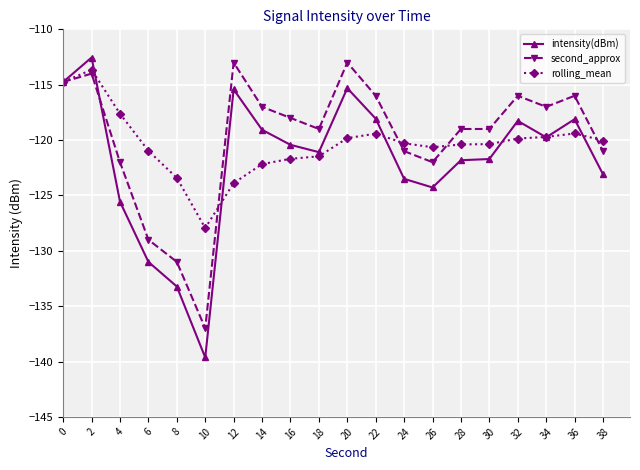

What is the total value across all series at 34?

-356.5